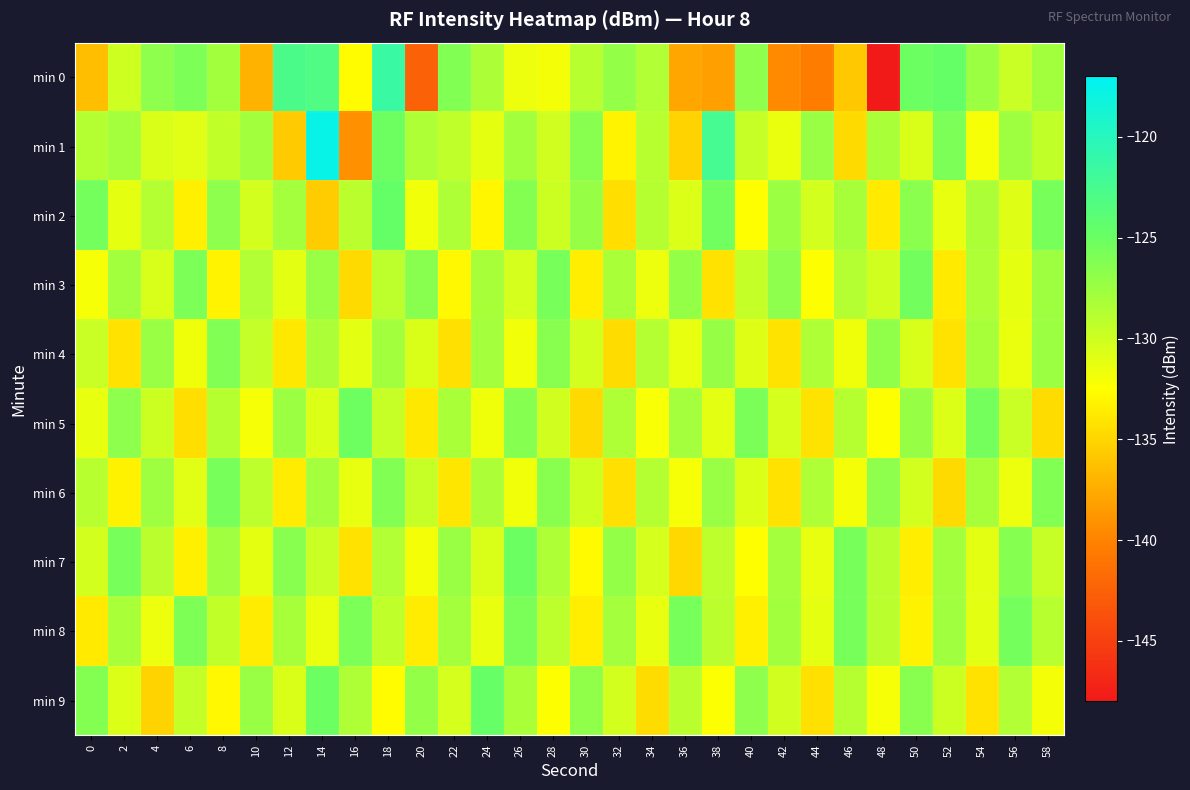

Reading left to right, what are all the values shown in this chart?

min 0: 0=-136.4	2=-130.1	4=-126.7	6=-125.8	8=-127.8	10=-137.1	12=-122.7	14=-123.1	16=-132.7	18=-121.4	20=-142.5	22=-126.1	24=-128.4	26=-131.6	28=-131.9	30=-128.9	32=-127.2	34=-128.6	36=-137.8	38=-138.3	40=-126.7	42=-139.6	44=-140.5	46=-135.8	48=-147.9	50=-125.1	52=-124.7	54=-127.5	56=-129.8	58=-127.9
min 1: 0=-128.6	2=-128.0	4=-130.6	6=-131.0	8=-129.4	10=-127.9	12=-135.7	14=-117.6	16=-139.2	18=-125.2	20=-128.5	22=-129.3	24=-131.2	26=-127.8	28=-130.1	30=-126.5	32=-133.2	34=-128.9	36=-135.1	38=-122.4	40=-129.7	42=-131.5	44=-127.3	46=-134.8	48=-128.2	50=-130.6	52=-125.9	54=-132.1	56=-127.6	58=-129.4
min 2: 0=-125.5	2=-131.2	4=-128.7	6=-133.4	8=-126.8	10=-130.3	12=-127.9	14=-135.6	16=-129.1	18=-124.7	20=-131.8	22=-128.4	24=-133.1	26=-126.3	28=-129.9	30=-127.2	32=-134.5	34=-128.8	36=-130.7	38=-125.3	40=-132.6	42=-127.5	44=-130.2	46=-128.1	48=-133.8	50=-126.6	52=-131.4	54=-128.3	56=-130.9	58=-125.7
min 3: 0=-132.1	2=-127.8	4=-130.5	6=-125.9	8=-133.2	10=-128.6	12=-131.1	14=-127.3	16=-134.7	18=-129.2	20=-126.5	22=-132.9	24=-128.1	26=-130.4	28=-125.6	30=-133.5	32=-128.2	34=-131.6	36=-127.1	38=-134.3	40=-129.5	42=-126.8	44=-132.4	46=-128.7	48=-130.1	50=-125.4	52=-133.8	54=-128.5	56=-131.2	58=-127.6
min 4: 0=-129.8	2=-134.2	4=-127.4	6=-131.7	8=-126.1	10=-129.5	12=-133.9	14=-128.3	16=-131.1	18=-127.8	20=-130.6	22=-134.4	24=-128.0	26=-131.8	28=-126.5	30=-130.2	32=-134.6	34=-128.7	36=-131.4	38=-127.2	40=-130.9	42=-134.1	44=-128.4	46=-131.7	48=-126.9	50=-130.5	52=-134.3	54=-128.1	56=-131.5	58=-127.5
min 5: 0=-131.3	2=-126.7	4=-129.9	6=-134.5	8=-128.8	10=-132.1	12=-127.5	14=-130.8	16=-125.2	18=-129.6	20=-133.9	22=-128.2	24=-131.7	26=-126.4	28=-130.1	30=-134.8	32=-128.5	34=-132.2	36=-127.9	38=-131.1	40=-125.8	42=-130.4	44=-134.1	46=-128.8	48=-132.5	50=-127.2	52=-130.7	54=-125.5	56=-129.8	58=-134.6
min 6: 0=-128.9	2=-133.3	4=-127.6	6=-131.0	8=-125.7	10=-129.2	12=-133.6	14=-128.0	16=-131.4	18=-126.1	20=-129.7	22=-134.0	24=-128.3	26=-131.8	28=-126.5	30=-130.0	32=-134.4	34=-128.7	36=-132.1	38=-127.4	40=-130.8	42=-134.2	44=-128.5	46=-131.9	48=-126.8	50=-130.3	52=-134.7	54=-128.1	56=-131.6	58=-126.2
min 7: 0=-130.2	2=-125.6	4=-129.0	6=-133.4	8=-127.7	10=-131.2	12=-126.5	14=-129.8	16=-134.2	18=-128.6	20=-132.0	22=-127.3	24=-130.6	26=-125.0	28=-128.4	30=-132.8	32=-127.1	34=-130.4	36=-134.9	38=-129.2	40=-132.6	42=-127.9	44=-131.3	46=-125.7	48=-129.1	50=-133.5	52=-127.8	54=-131.1	56=-126.4	58=-129.7
min 8: 0=-133.8	2=-128.2	4=-131.6	6=-126.0	8=-129.4	10=-133.7	12=-128.1	14=-131.5	16=-125.9	18=-129.3	20=-133.6	22=-128.0	24=-131.4	26=-125.8	28=-129.2	30=-133.5	32=-127.9	34=-131.3	36=-125.7	38=-129.1	40=-133.4	42=-127.8	44=-131.2	46=-125.6	48=-129.0	50=-133.3	52=-127.7	54=-131.1	56=-125.5	58=-128.9
min 9: 0=-126.3	2=-130.7	4=-135.1	6=-129.5	8=-132.9	10=-127.3	12=-130.6	14=-125.0	16=-128.4	18=-132.7	20=-127.1	22=-130.4	24=-124.8	26=-128.2	28=-132.5	30=-126.9	32=-130.2	34=-134.6	36=-129.0	38=-132.3	40=-126.7	42=-130.1	44=-134.4	46=-128.8	48=-132.1	50=-126.5	52=-129.9	54=-134.2	56=-128.6	58=-131.9